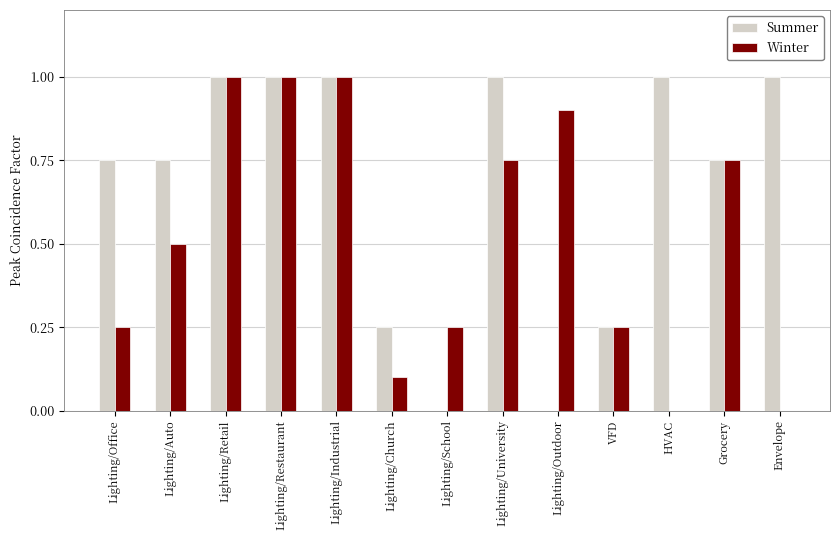

How many categories are shown in the chart?

13